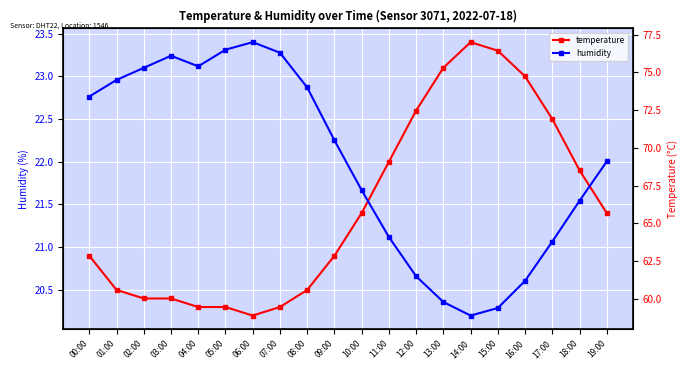

Reading left to right, extract all data points from this chart.

temperature: 00:00=20.9	01:00=20.5	02:00=20.4	03:00=20.4	04:00=20.3	05:00=20.3	06:00=20.2	07:00=20.3	08:00=20.5	09:00=20.9	10:00=21.4	11:00=22.0	12:00=22.6	13:00=23.1	14:00=23.4	15:00=23.3	16:00=23.0	17:00=22.5	18:00=21.9	19:00=21.4
humidity: 00:00=73.4	01:00=74.5	02:00=75.3	03:00=76.1	04:00=75.4	05:00=76.5	06:00=77.0	07:00=76.3	08:00=74.0	09:00=70.5	10:00=67.2	11:00=64.1	12:00=61.5	13:00=59.8	14:00=58.9	15:00=59.4	16:00=61.2	17:00=63.8	18:00=66.5	19:00=69.1